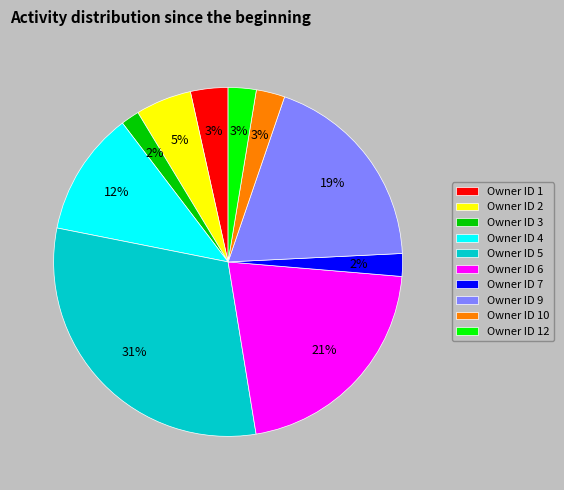

To the nearest percent, what percentage of the pie is Owner ID 12?

3%